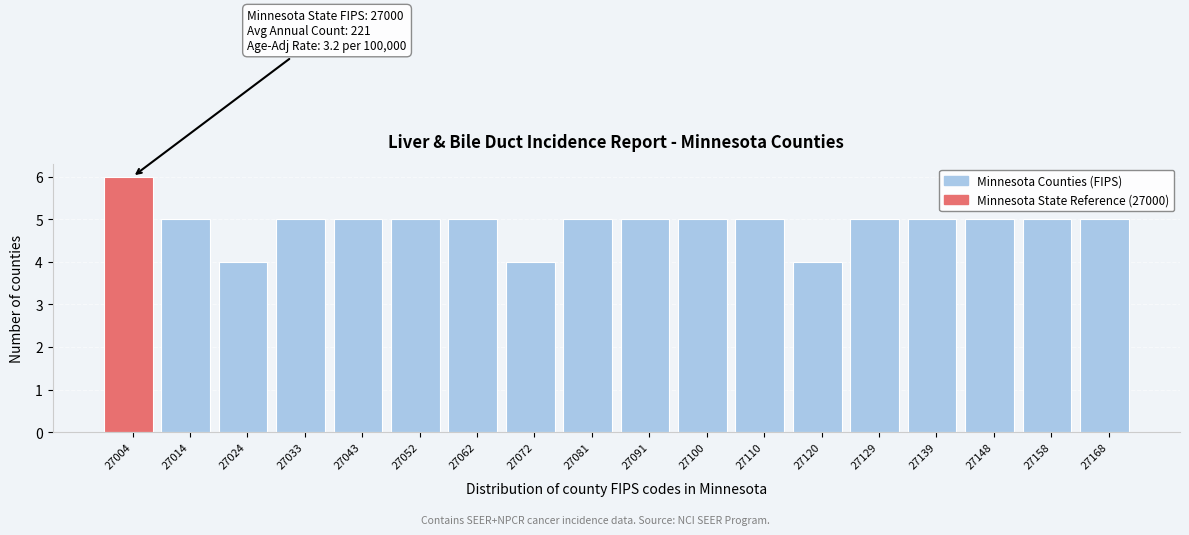

Which range on the x-axis has the tallest bar?

27000 to 27010